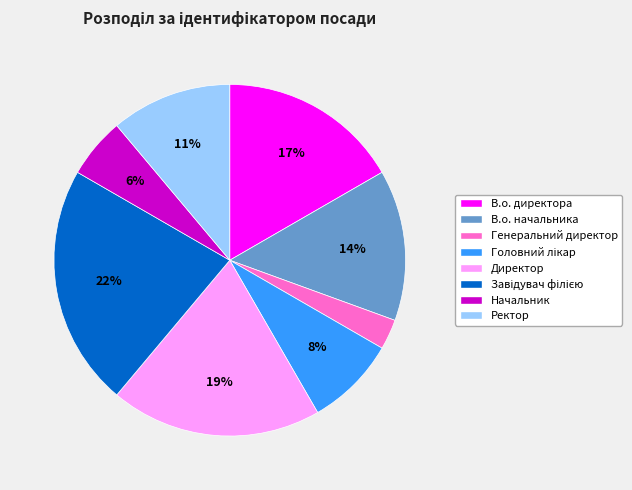

True or false: Ректор accounts for 1% of the total.

False